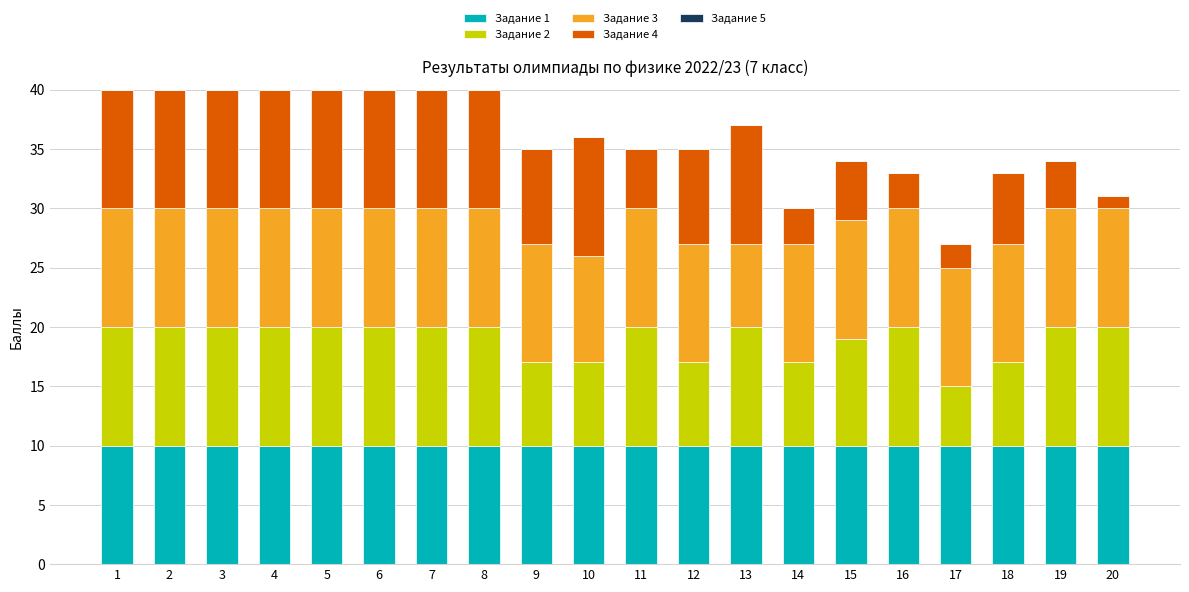

What is the total value across all series at 15?

34